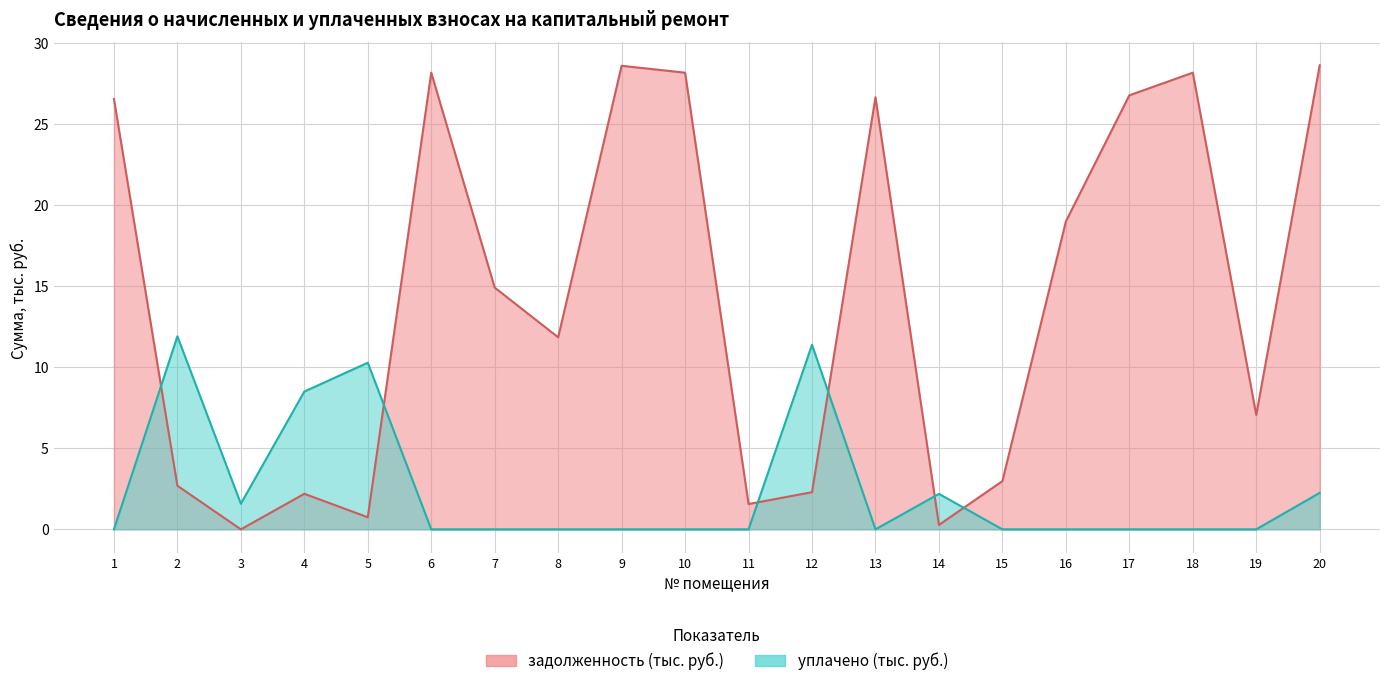

How many data points in уплачено are above 0?

7